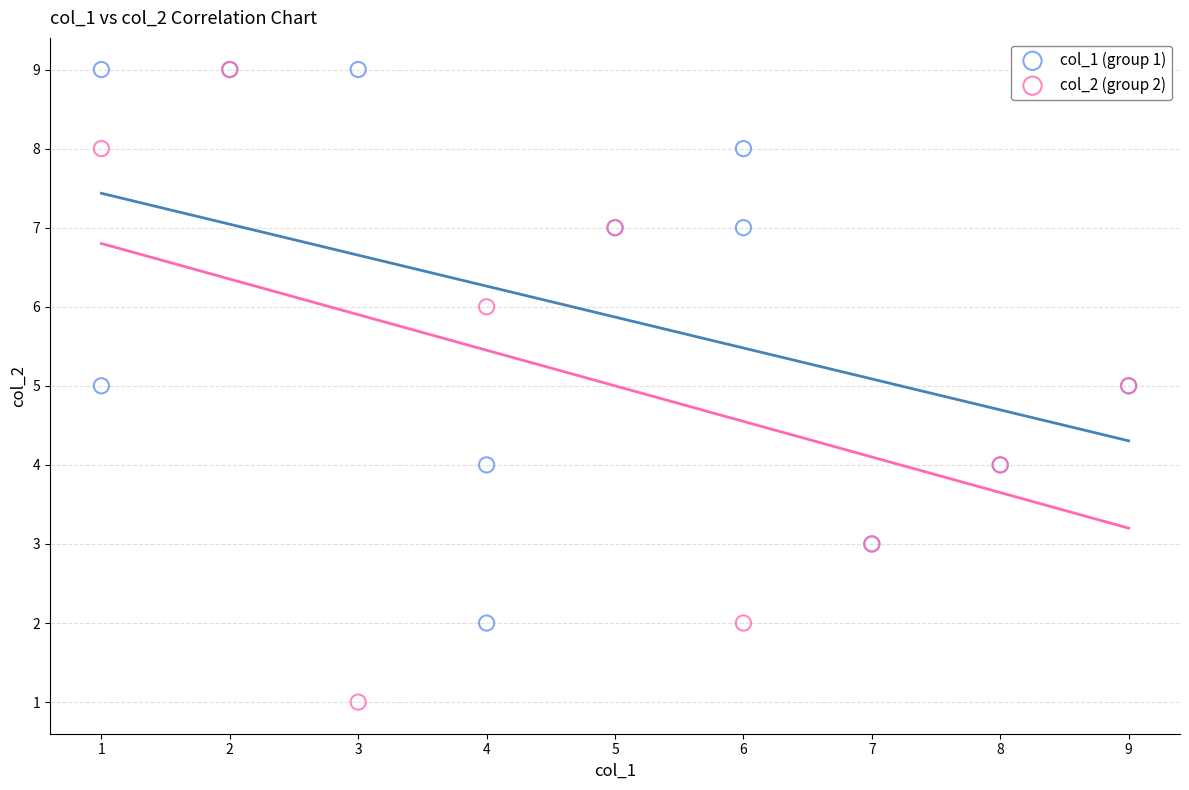

Which series has the widest spread of Y values?

col_2 (group 2)